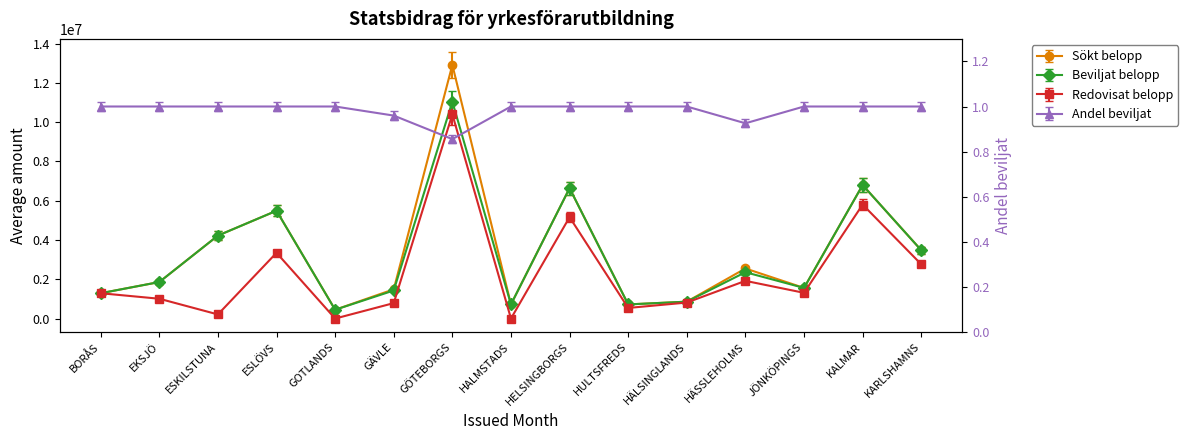

True or false: Andel beviljat has a value of 1.5 at ESLÖVS.

False